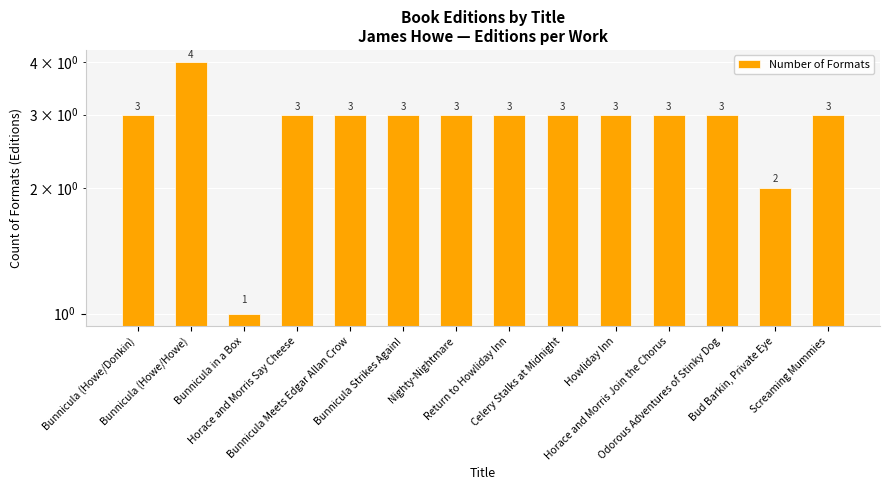

Does the chart contain any negative values?

No